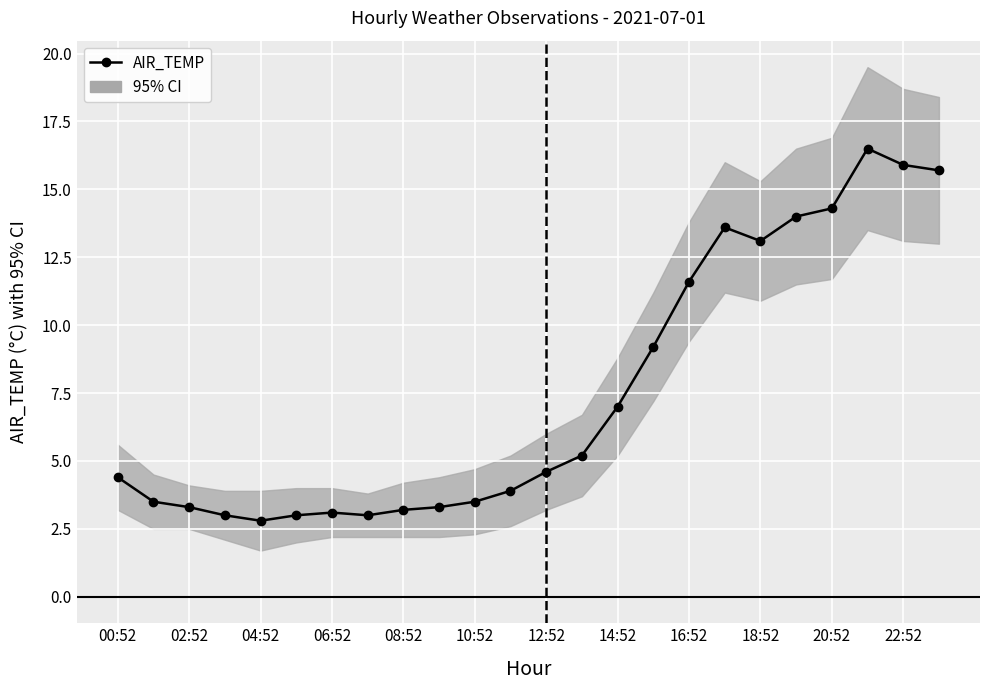

What is the maximum value shown in the chart?

16.5